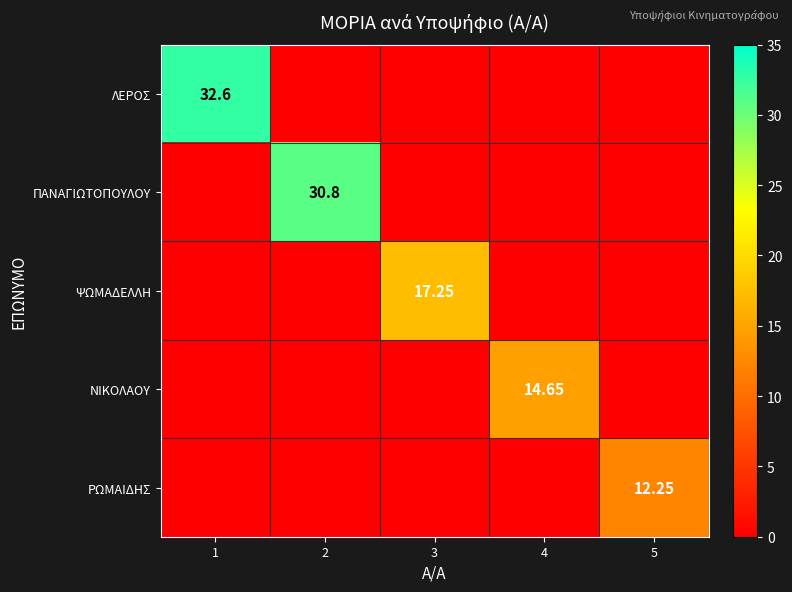

What is the total value across all series at 4?

14.7